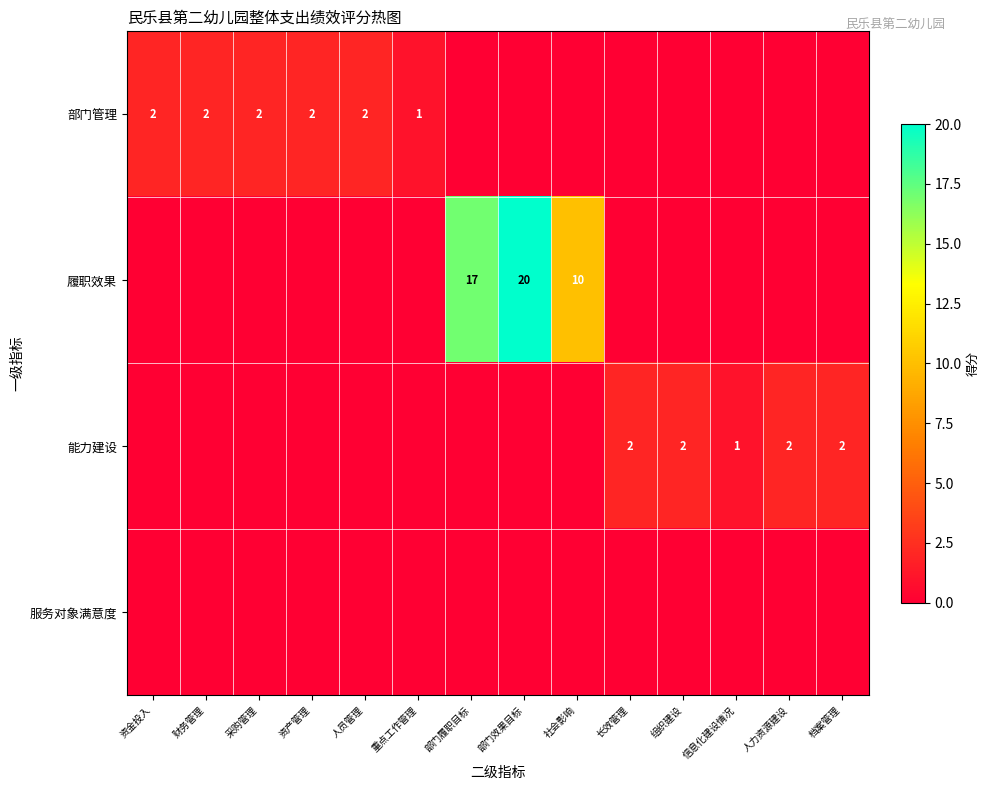

True or false: 履职效果 has a value of 23 at 部门履职目标.

False